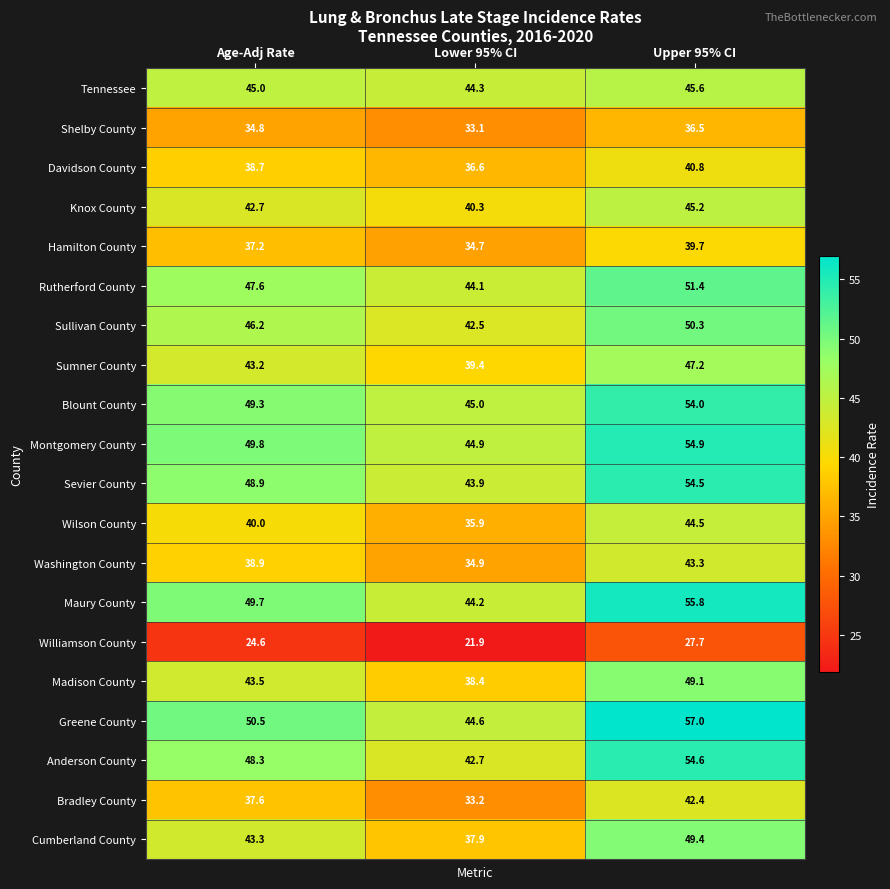

Count the number of categories in the chart.

3